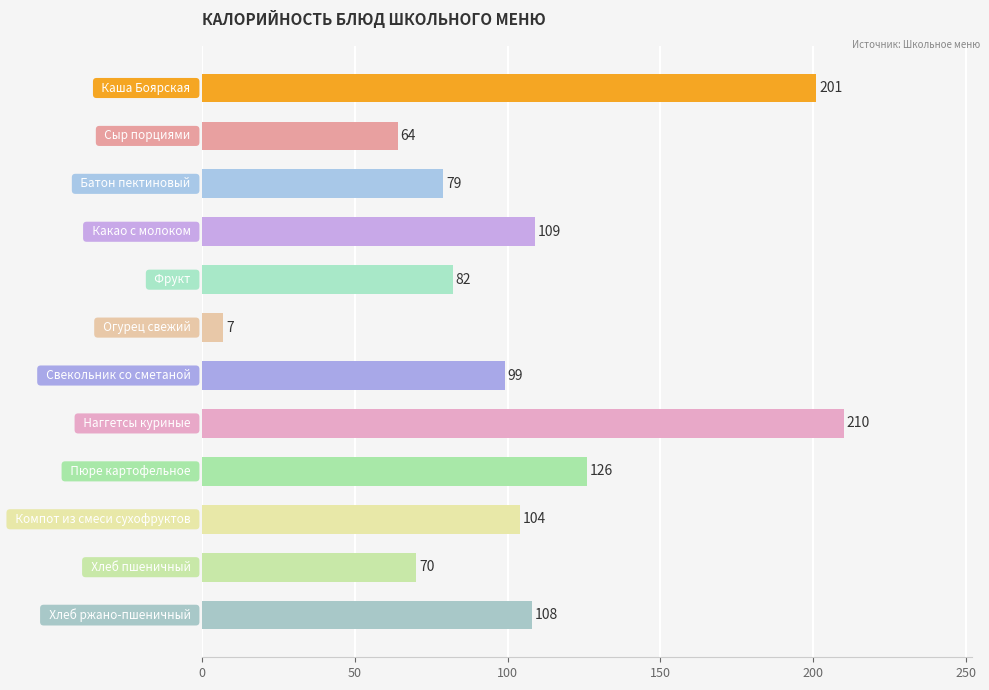

How many values are below 104?

6